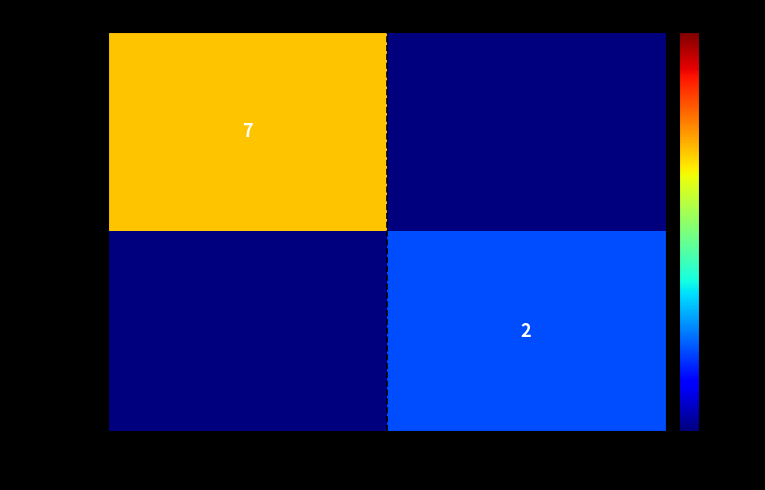

Is the value of a6f32074... at 1 greater than the value of 43cae66a... at -1?

No